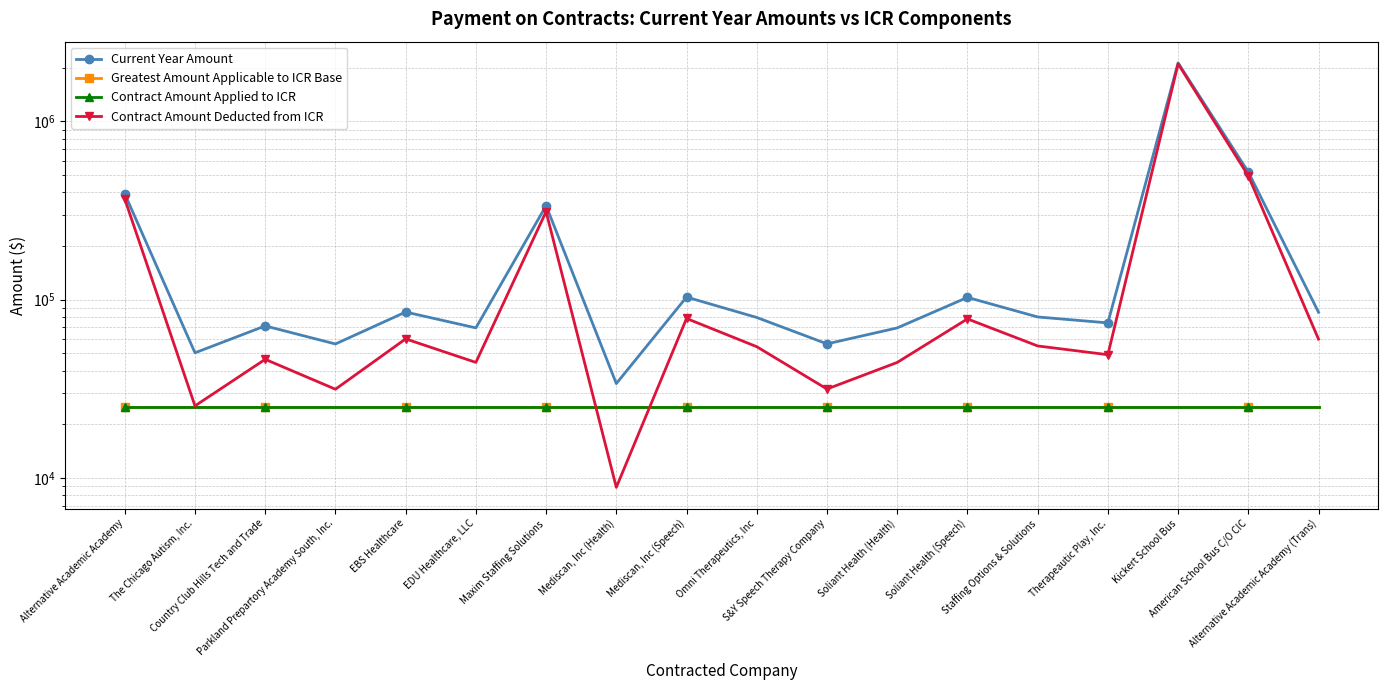

Which category has the highest value across all series?

Kickert School Bus